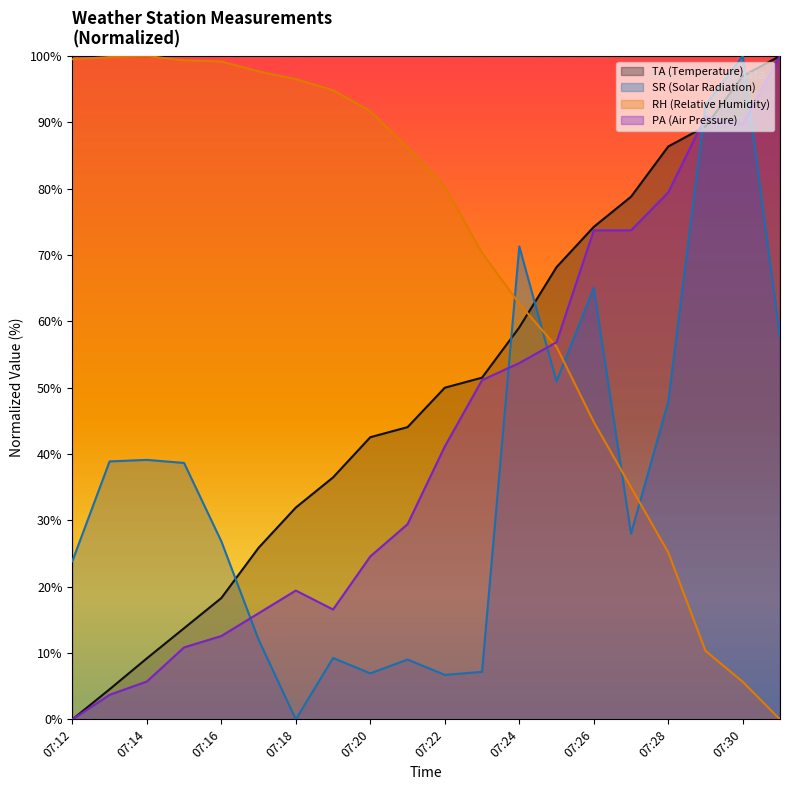

Which series ends up on top after the final intersection of RH and PA?

PA